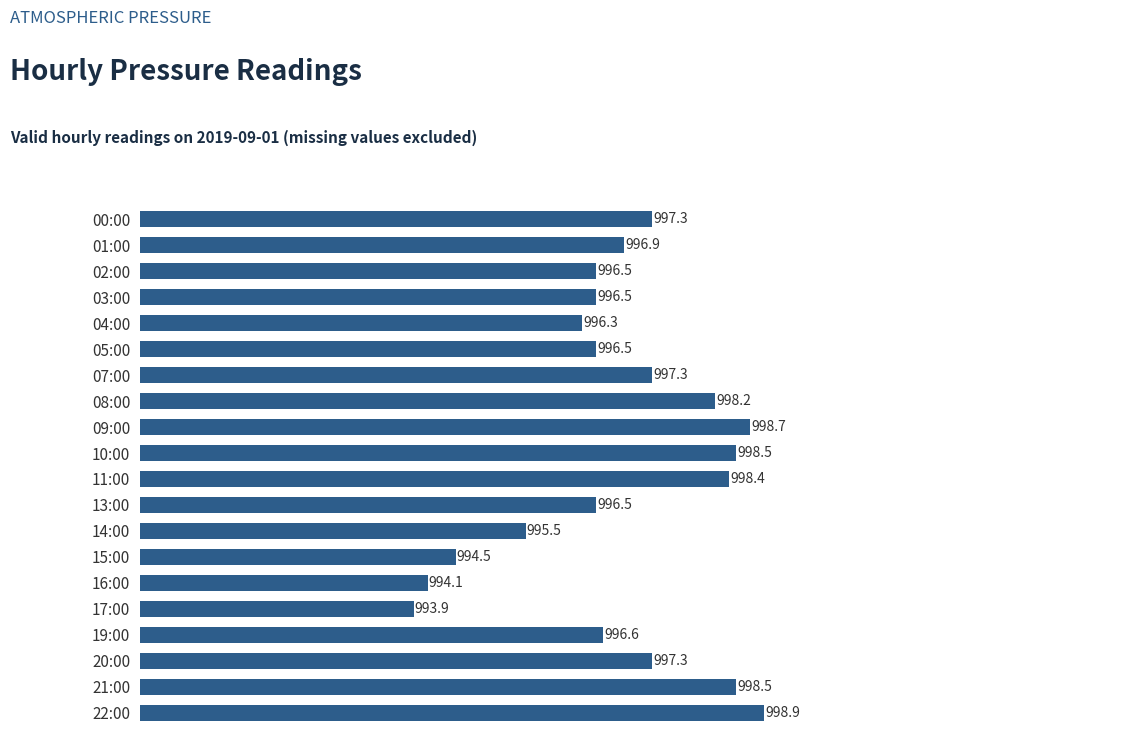

Which has a higher value, 11:00 or 07:00?

11:00